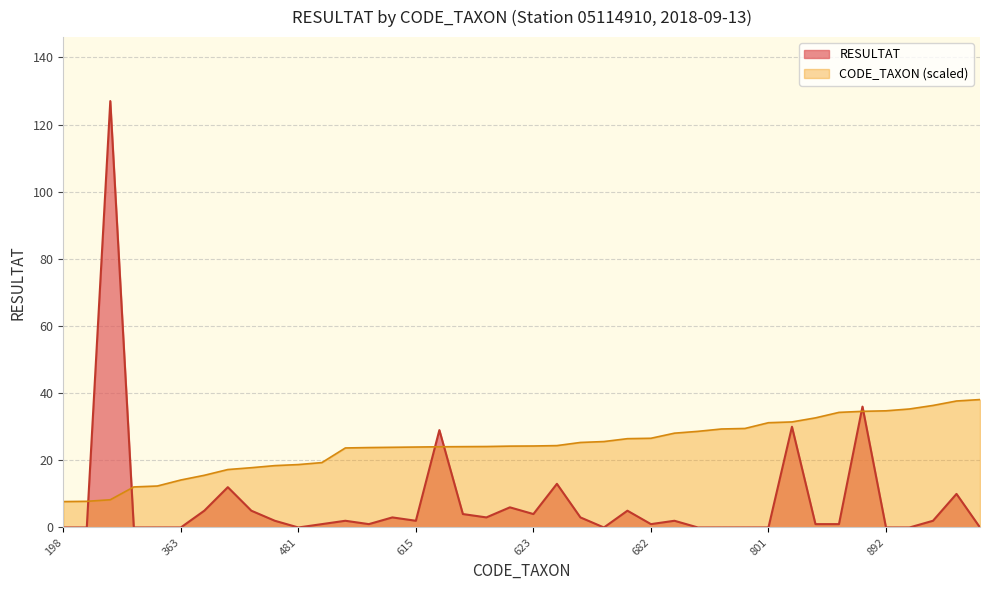

Which category has the lowest value in the CODE_TAXON series?

198